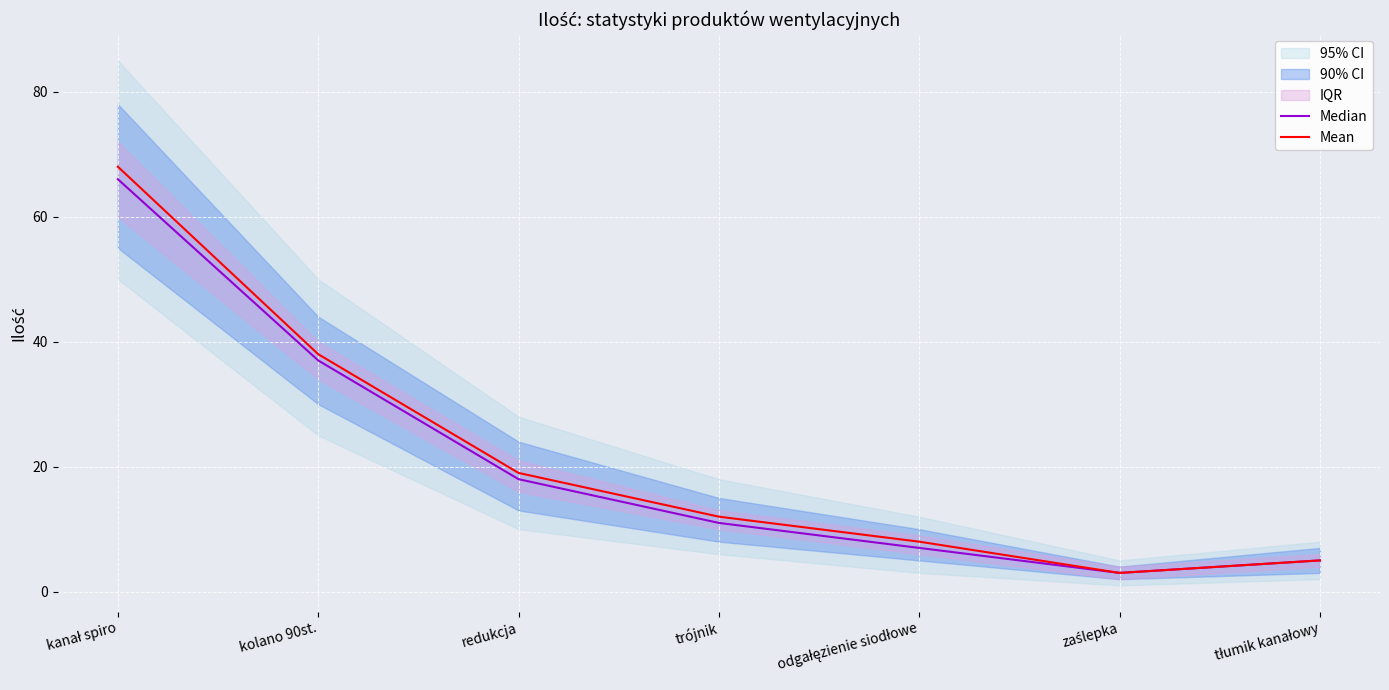

True or false: Mean has a value of 38 at kolano 90st..

True